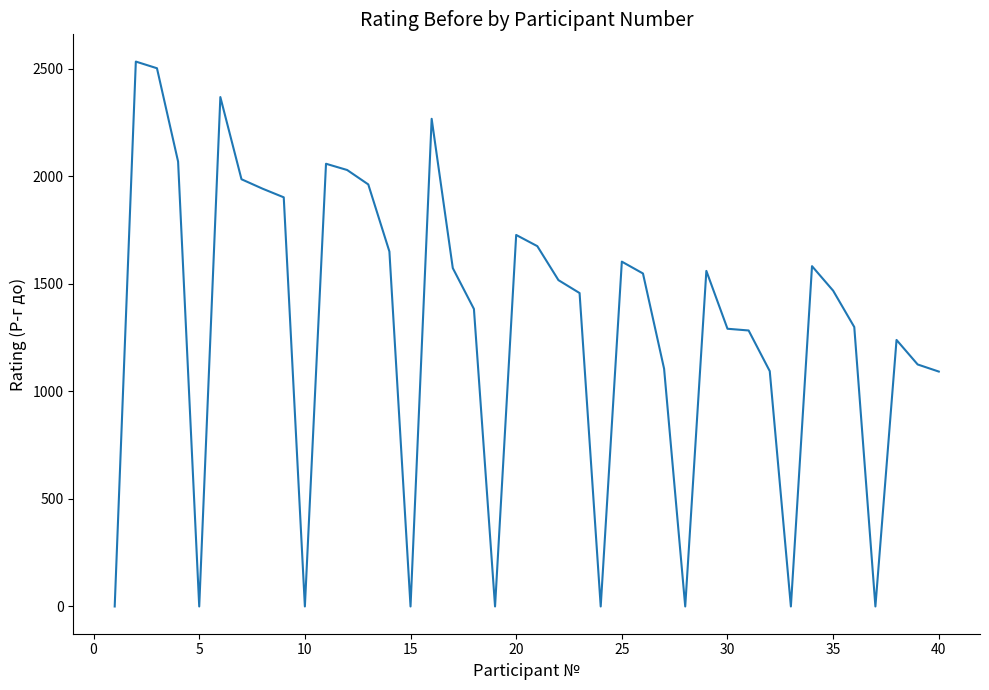

What is the difference between the maximum and minimum values?

2533